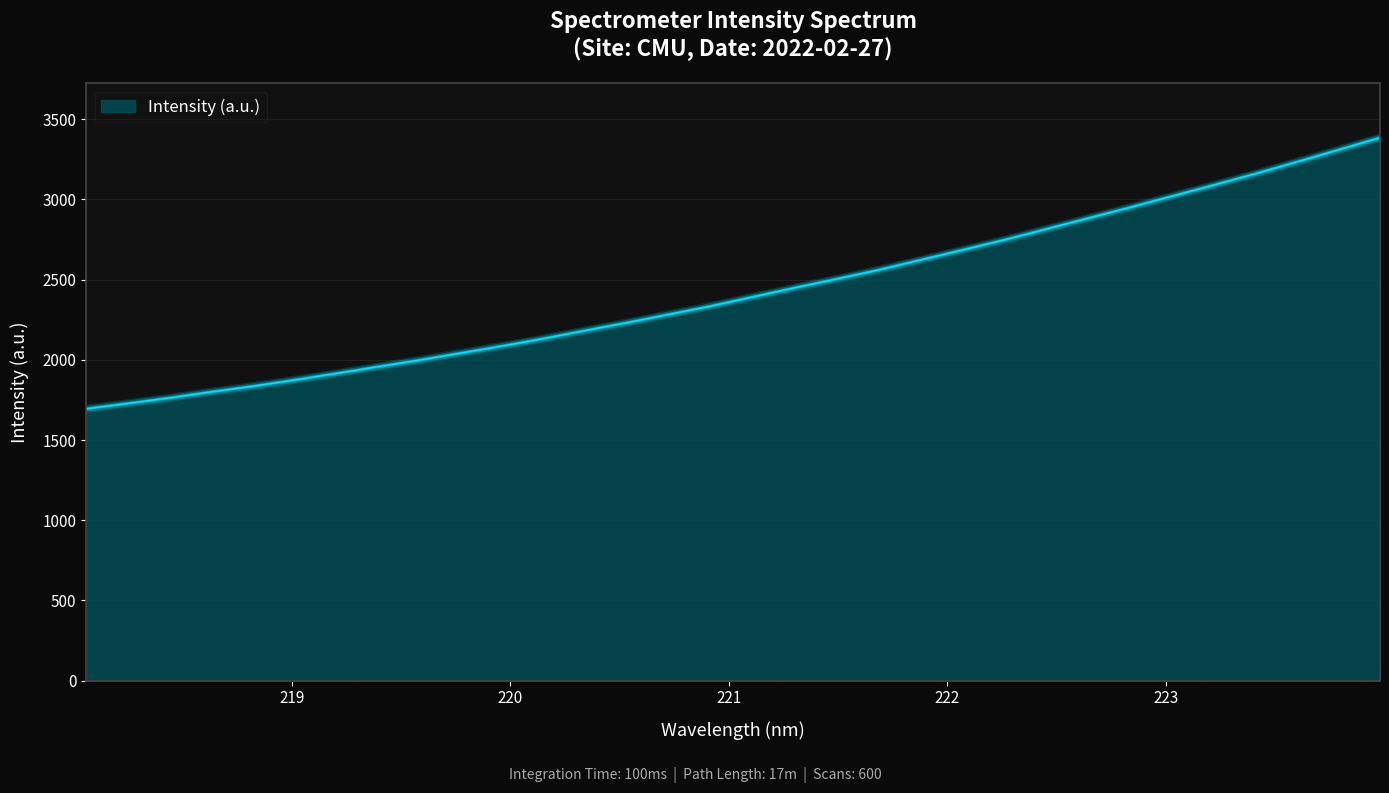

What is the minimum value shown in the chart?

1695.0